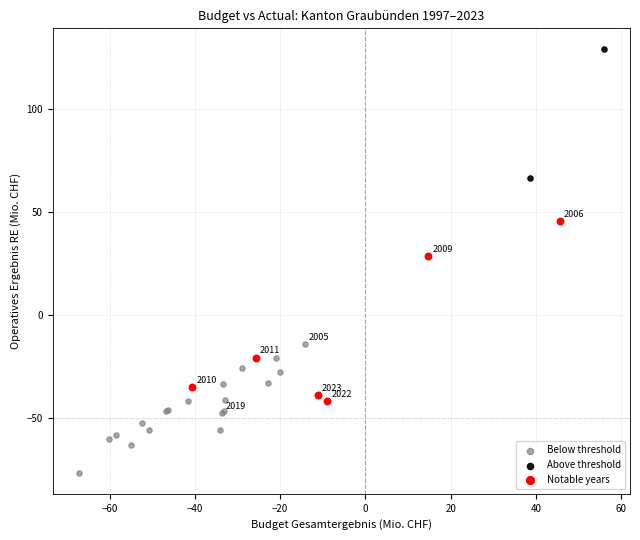

What are all the series names shown in the legend?

Below threshold, Above threshold, Notable years